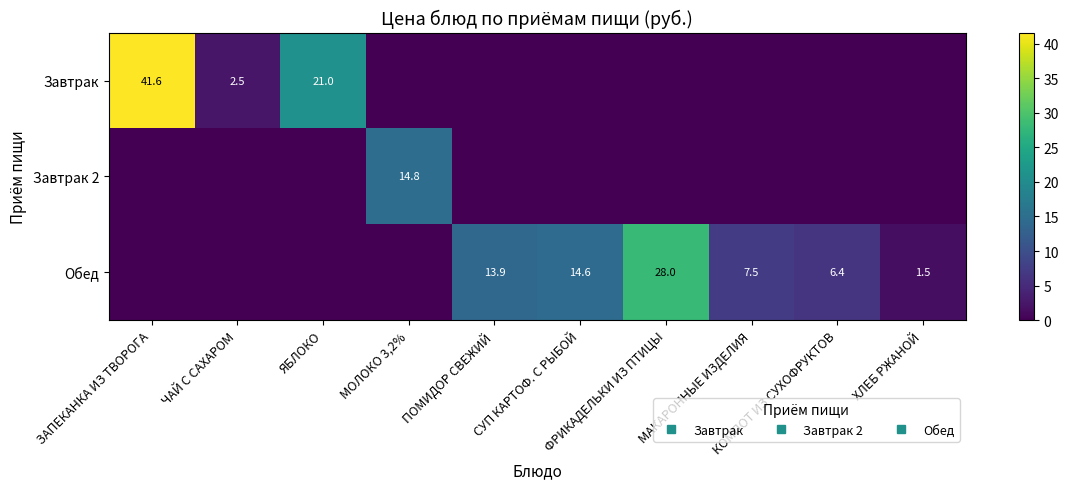

The value of Обед at ЧАЙ С САХАРОМ is 0.0. True or false?

True